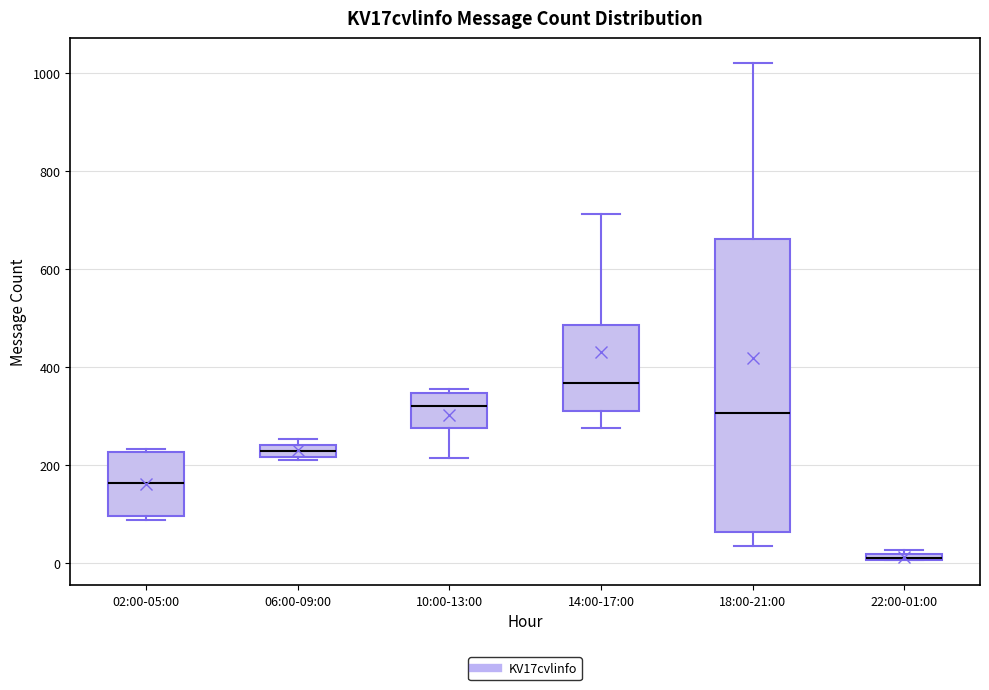

Where is the lower edge of the box for 22:00-01:00 on the y-axis? The values are not printed on the chart, so give them approximately, as read against the axis.

0